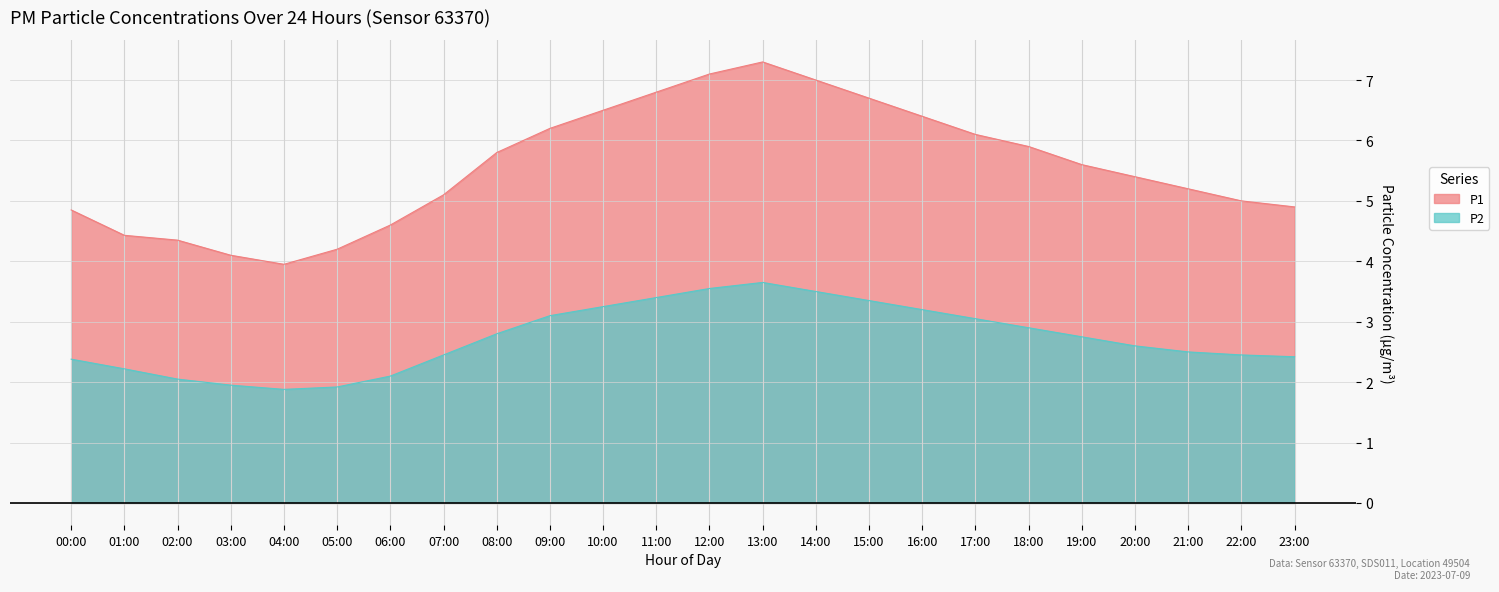

What is the label of the 11th point from the left?

10:00